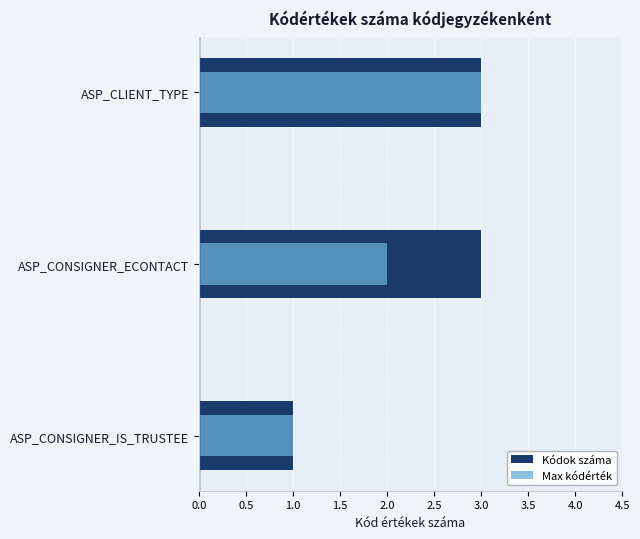

Does the chart contain any negative values?

No